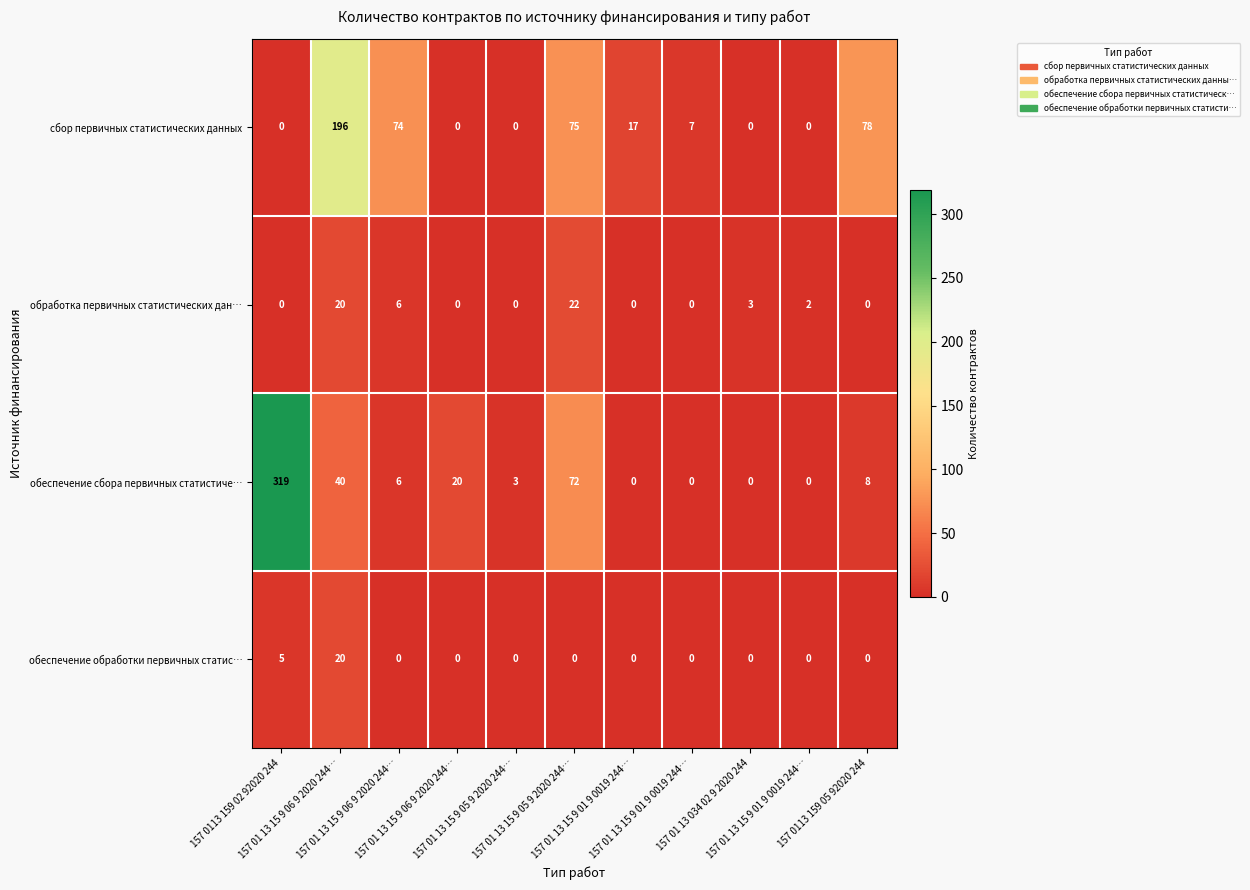

Reading left to right, list all the values displayed in this chart.

сбор первичных статистических данных: 157 0113 159 02 92020 244=0	157 01 13 15 9 06 9 2020 244…=196	157 01 13 15 9 06 9 2020 244…=74	157 01 13 15 9 06 9 2020 244…=0	157 01 13 15 9 05 9 2020 244…=0	157 01 13 15 9 05 9 2020 244…=75	157 01 13 15 9 01 9 0019 244…=17	157 01 13 15 9 01 9 0019 244…=7	157 01 13 034 02 9 2020 244=0	157 01 13 15 9 01 9 0019 244…=0	157 0113 159 05 92020 244=78
обработка первичных статистических дан…: 157 0113 159 02 92020 244=0	157 01 13 15 9 06 9 2020 244…=20	157 01 13 15 9 06 9 2020 244…=6	157 01 13 15 9 06 9 2020 244…=0	157 01 13 15 9 05 9 2020 244…=0	157 01 13 15 9 05 9 2020 244…=22	157 01 13 15 9 01 9 0019 244…=0	157 01 13 15 9 01 9 0019 244…=0	157 01 13 034 02 9 2020 244=3	157 01 13 15 9 01 9 0019 244…=2	157 0113 159 05 92020 244=0
обеспечение сбора первичных статистиче…: 157 0113 159 02 92020 244=319	157 01 13 15 9 06 9 2020 244…=40	157 01 13 15 9 06 9 2020 244…=6	157 01 13 15 9 06 9 2020 244…=20	157 01 13 15 9 05 9 2020 244…=3	157 01 13 15 9 05 9 2020 244…=72	157 01 13 15 9 01 9 0019 244…=0	157 01 13 15 9 01 9 0019 244…=0	157 01 13 034 02 9 2020 244=0	157 01 13 15 9 01 9 0019 244…=0	157 0113 159 05 92020 244=8
обеспечение обработки первичных статис…: 157 0113 159 02 92020 244=5	157 01 13 15 9 06 9 2020 244…=20	157 01 13 15 9 06 9 2020 244…=0	157 01 13 15 9 06 9 2020 244…=0	157 01 13 15 9 05 9 2020 244…=0	157 01 13 15 9 05 9 2020 244…=0	157 01 13 15 9 01 9 0019 244…=0	157 01 13 15 9 01 9 0019 244…=0	157 01 13 034 02 9 2020 244=0	157 01 13 15 9 01 9 0019 244…=0	157 0113 159 05 92020 244=0